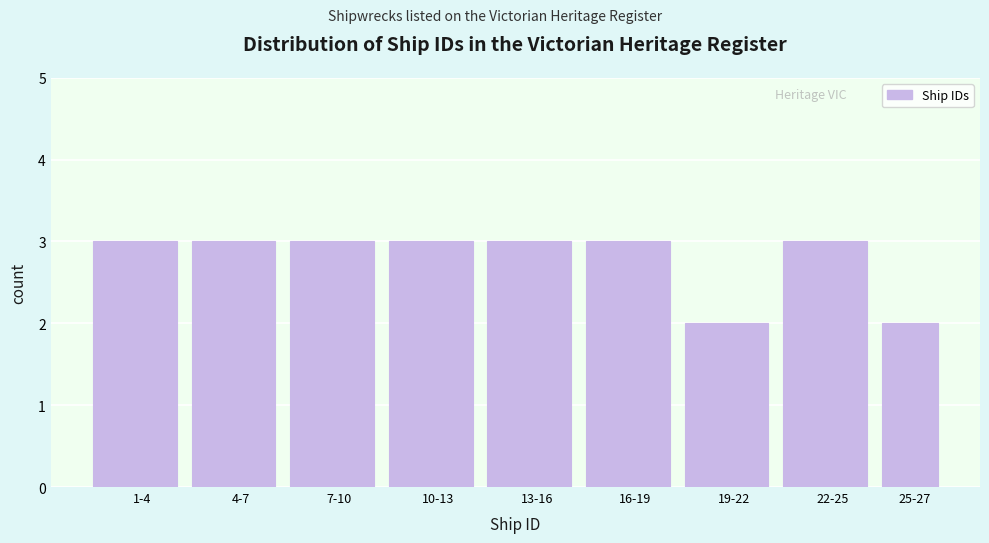

Reading left to right, list all the values displayed in this chart.

3	3	3	3	3	3	2	3	2